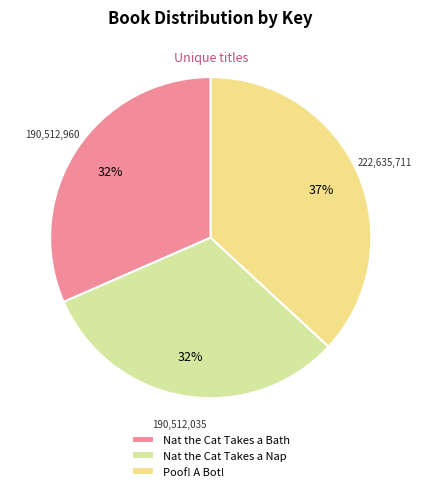

True or false: Nat the Cat Takes a Nap accounts for 21% of the total.

False